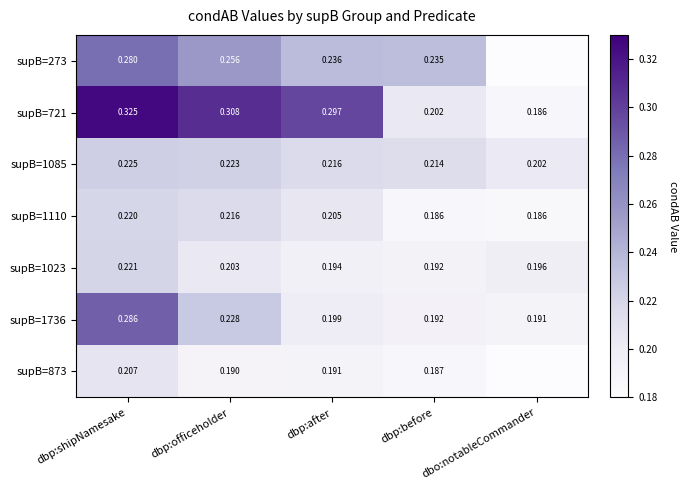

Count the number of data series in this chart.

7